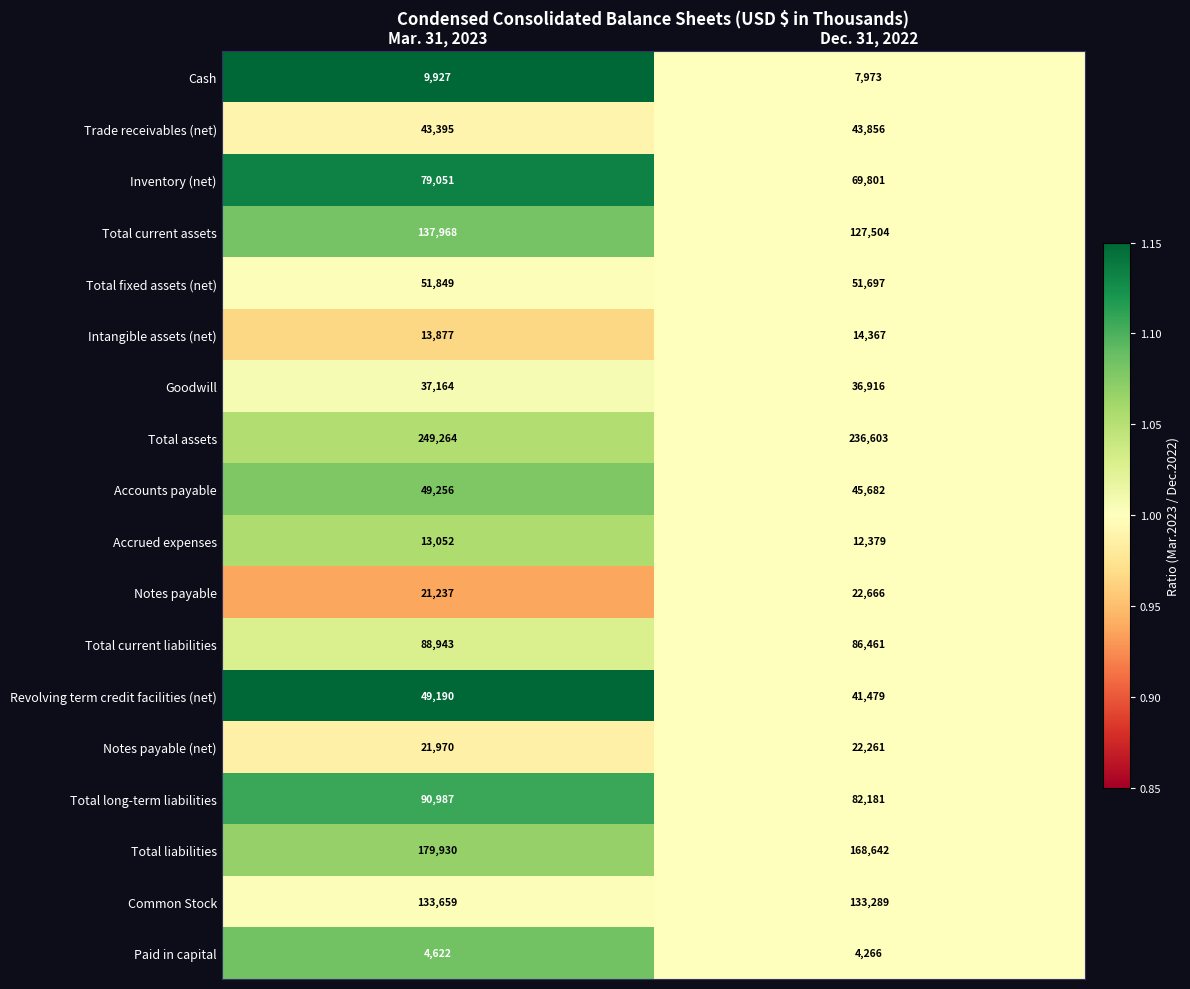

What is the difference between the highest and lowest values at Mar. 31, 2023?

244642